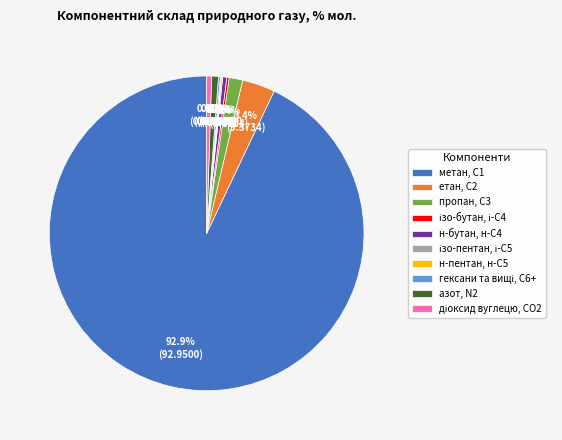

What percentage is NOT represented by н-бутан, н-С4?

99.6%